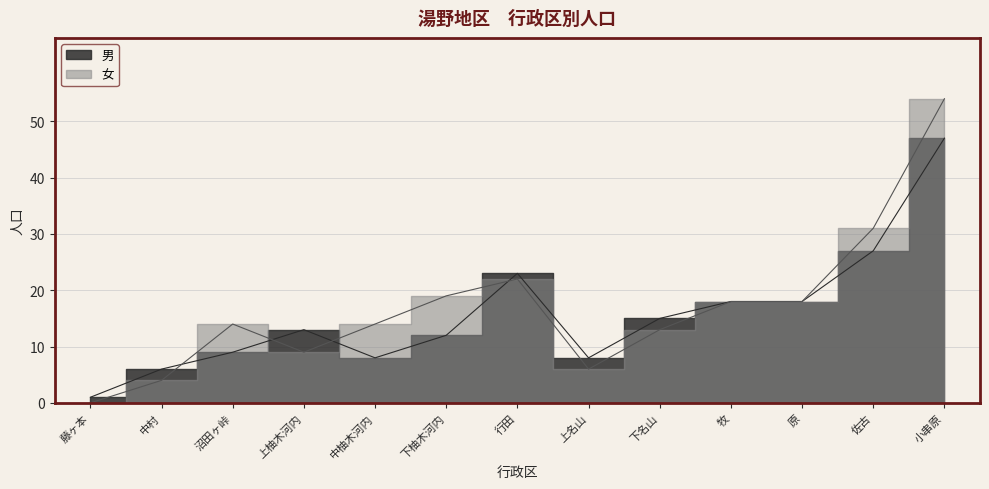

Is it true that 女 equals 27 at 下柚木河内?

False